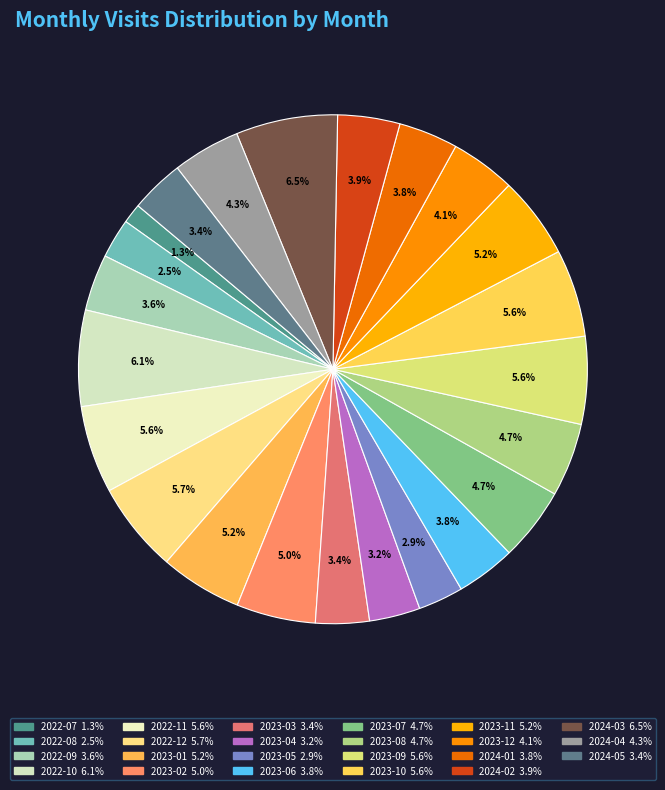

True or false: 2024-05 accounts for 1% of the total.

False